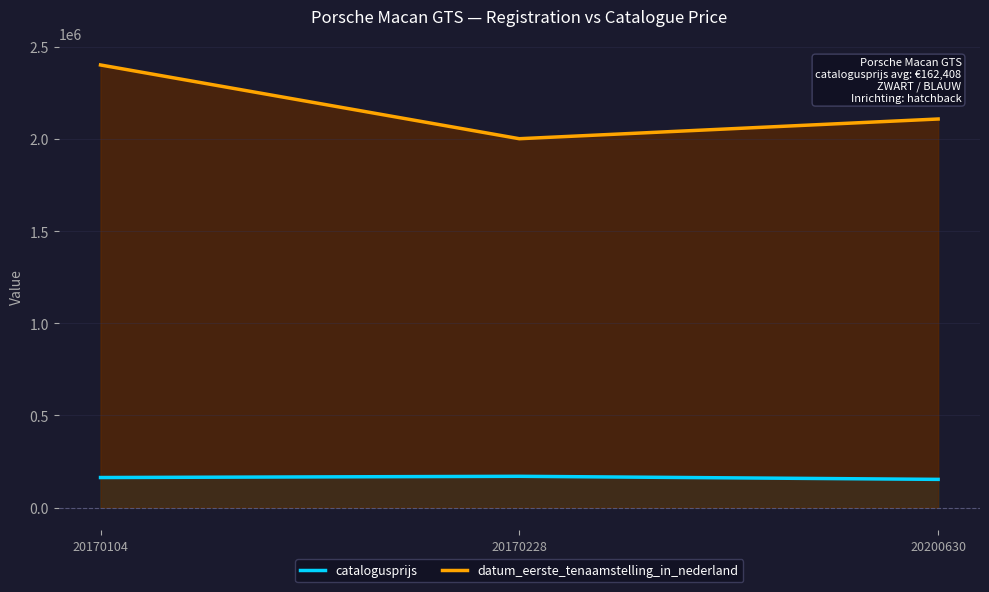

What is the spread (max minus min) of values at 20170228?

1831007